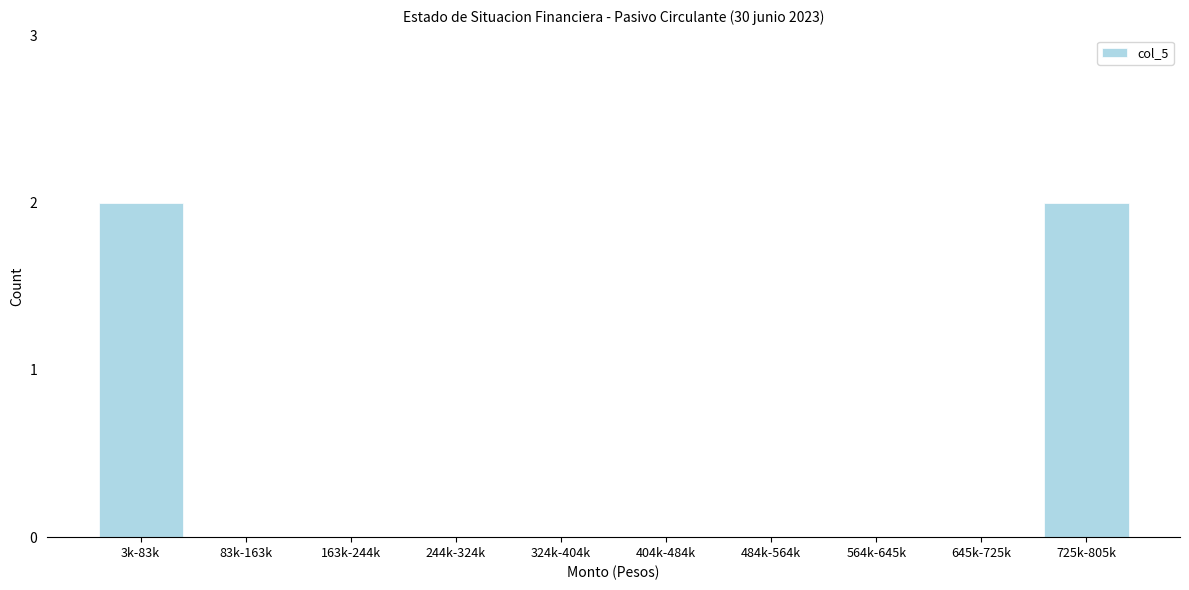

Reading left to right, transcribe all the data shown in this chart.

3k-83k=2	83k-163k=0	163k-244k=0	244k-324k=0	324k-404k=0	404k-484k=0	484k-564k=0	564k-645k=0	645k-725k=0	725k-805k=2